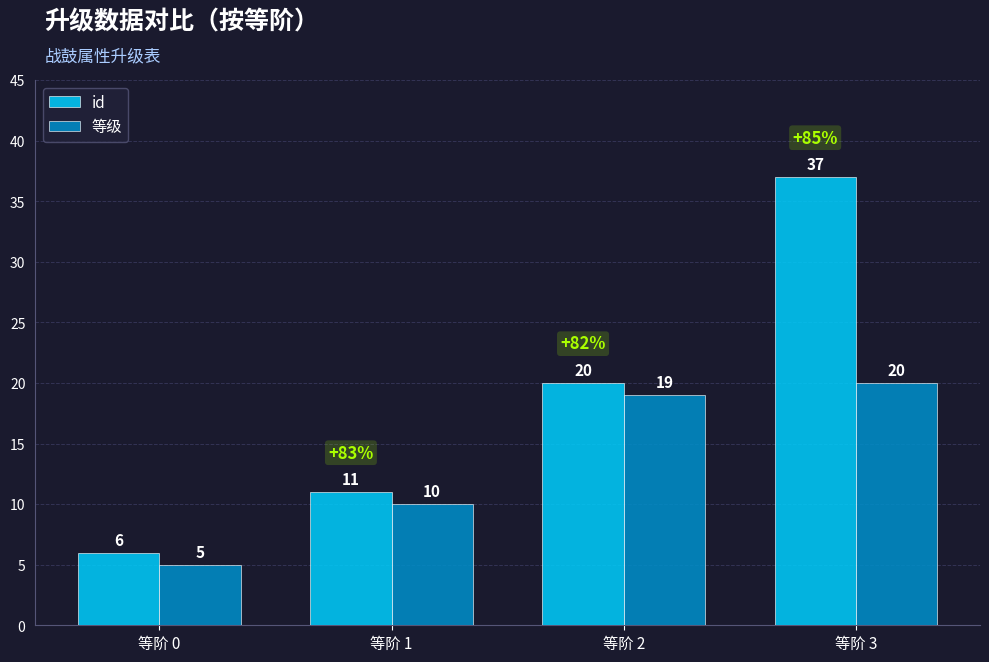

Between 等阶 1 and 等阶 3, which series saw the biggest shift?

id